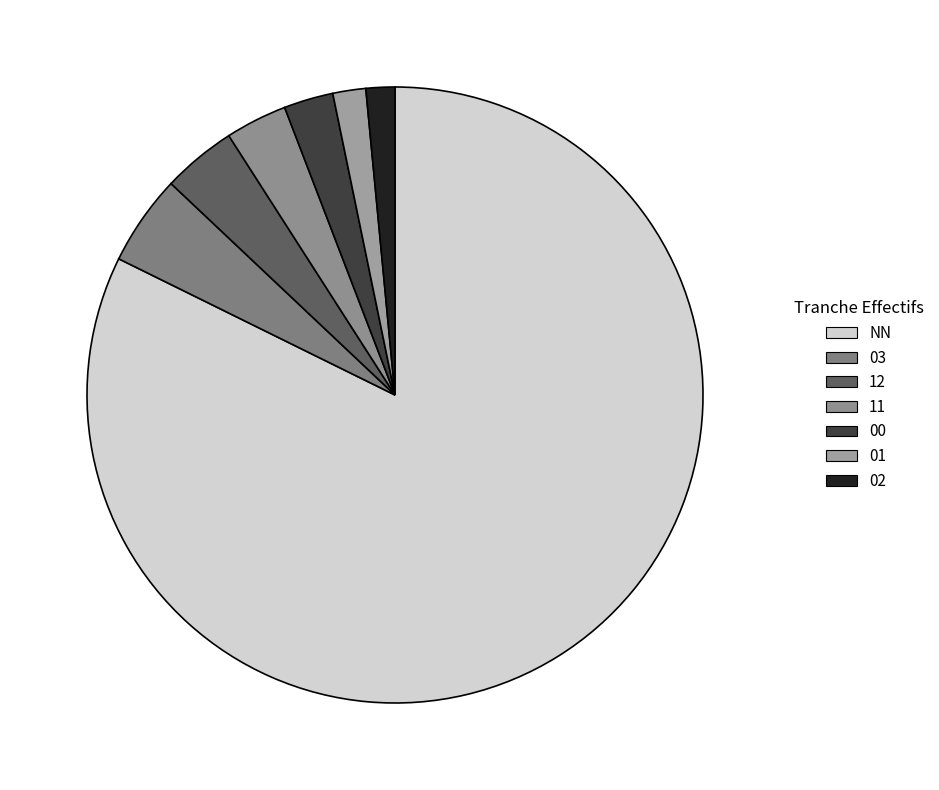

What is the smallest slice in the pie chart?

02